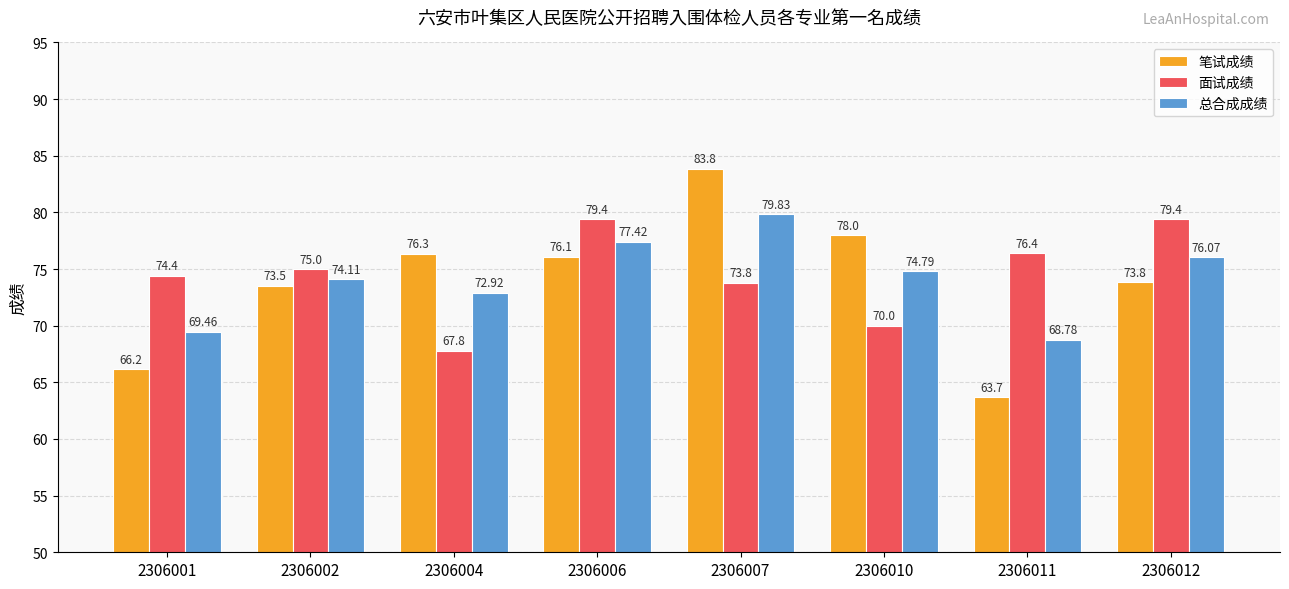

Rank the series by their average value, from highest to lowest.

面试成绩, 总合成成绩, 笔试成绩